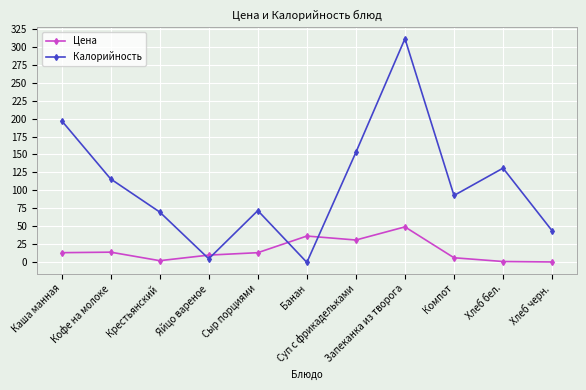

True or false: Калорийность has more than 0 points higher than both neighbors.

True